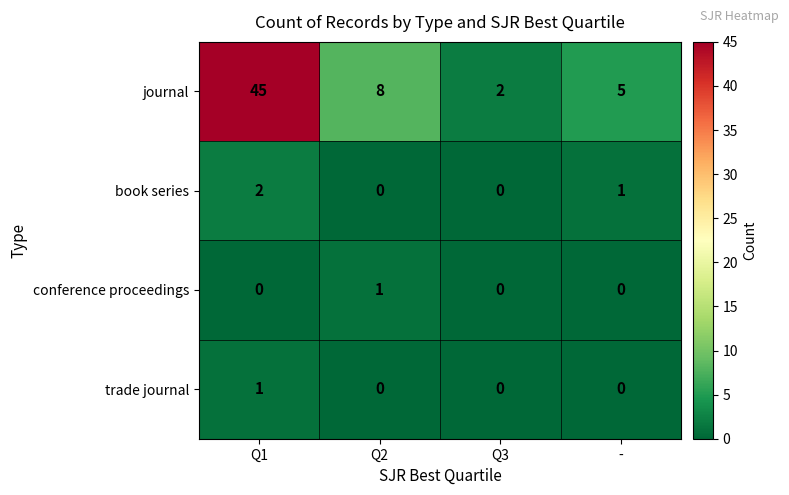

Which series has the largest total across all categories?

journal